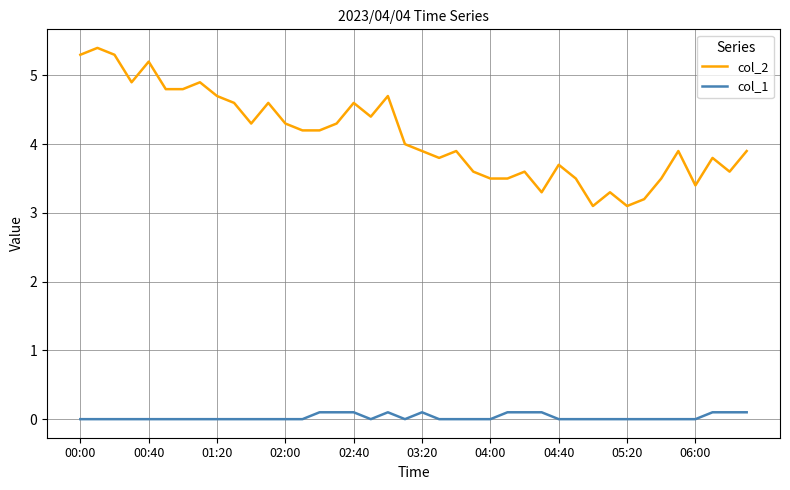

What is the average value of the col_2 series?

4.1